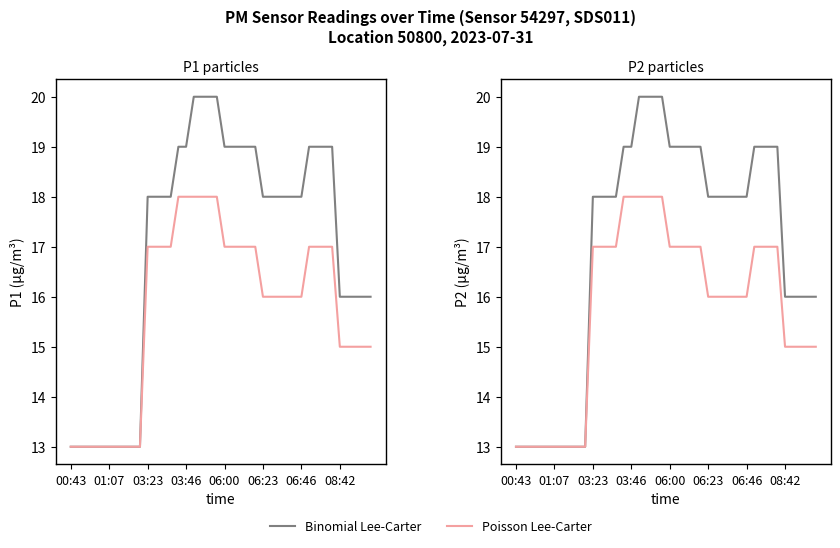

How many Binomial Lee-Carter values are between 16 and 19?

26